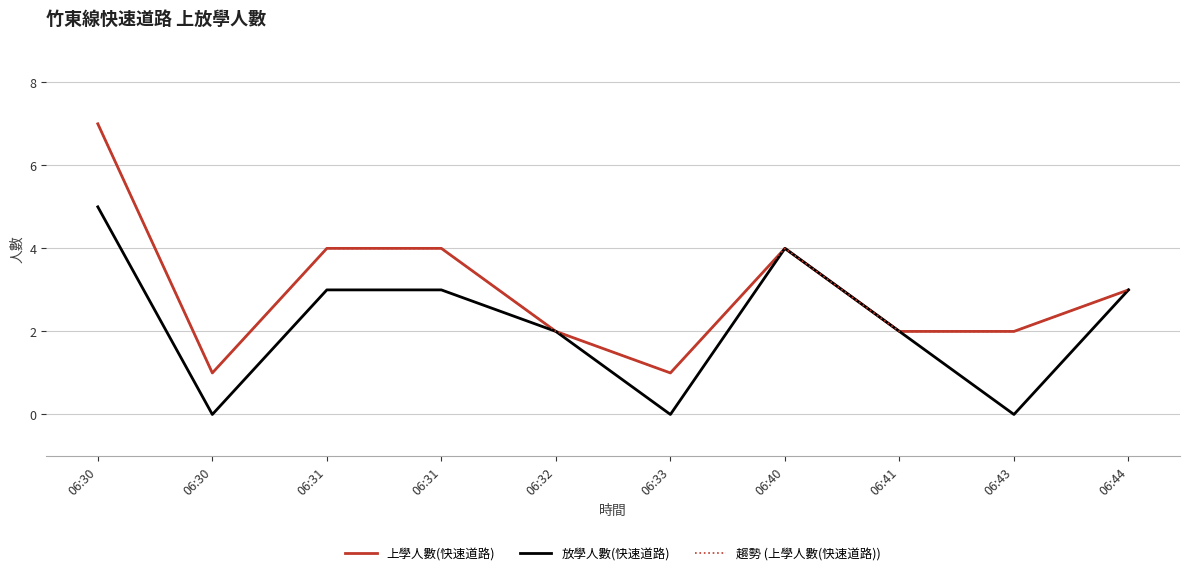

Is this an area chart (filled region under the line)?

No